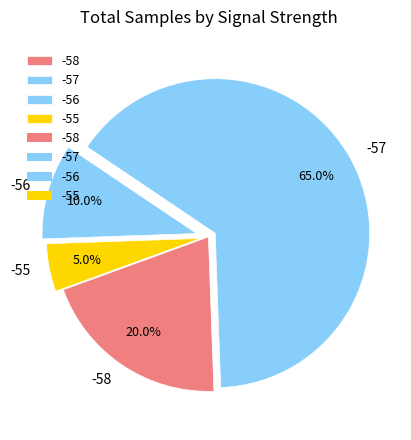

The -57 slice represents 9% of the pie. True or false?

False